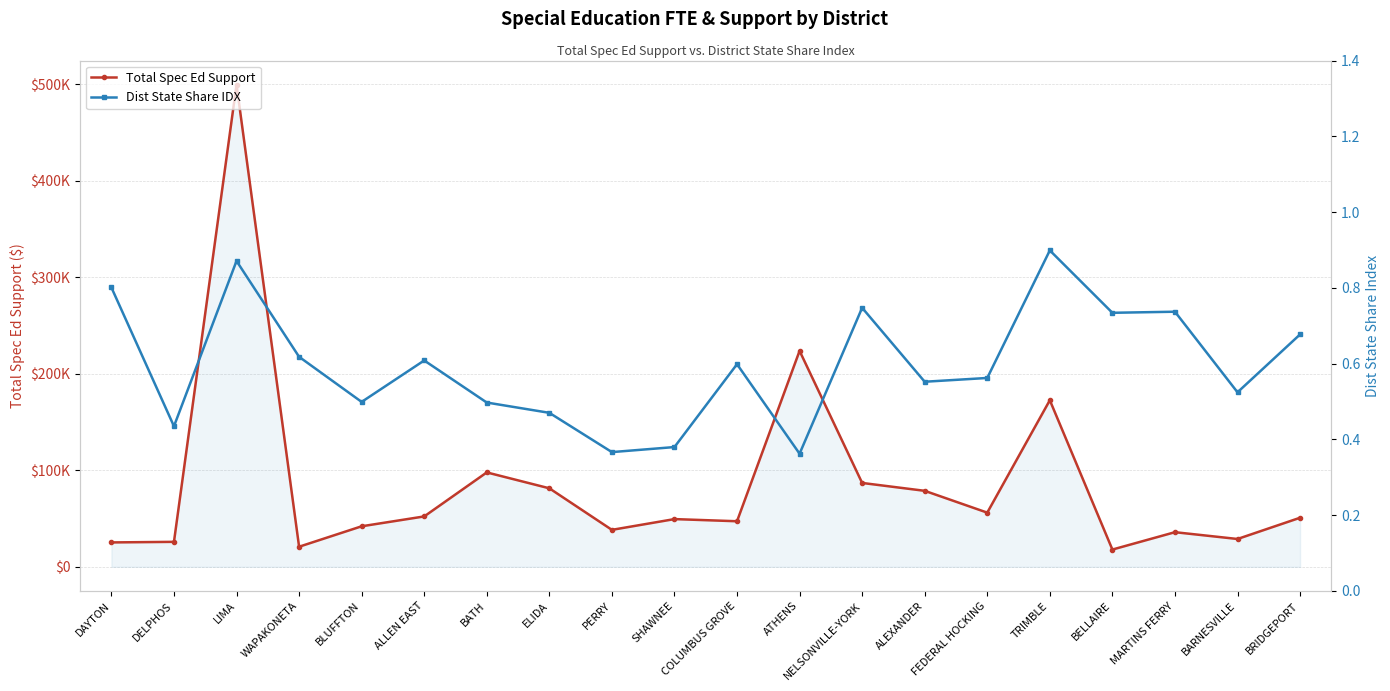

At how many categories does at least one series exceed 217151?

2